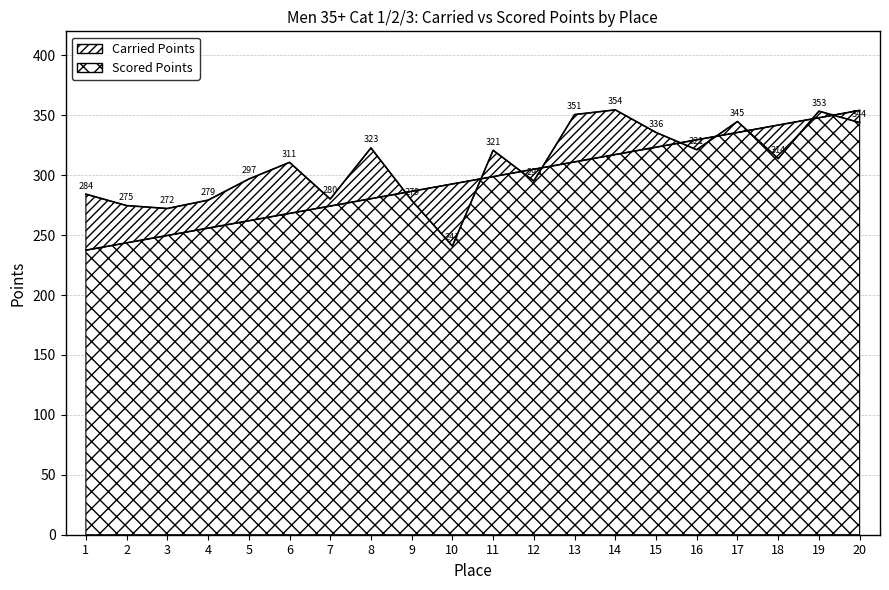

Between which two adjacent categories do Carried Points and Scored Points first intersect?

8 and 9